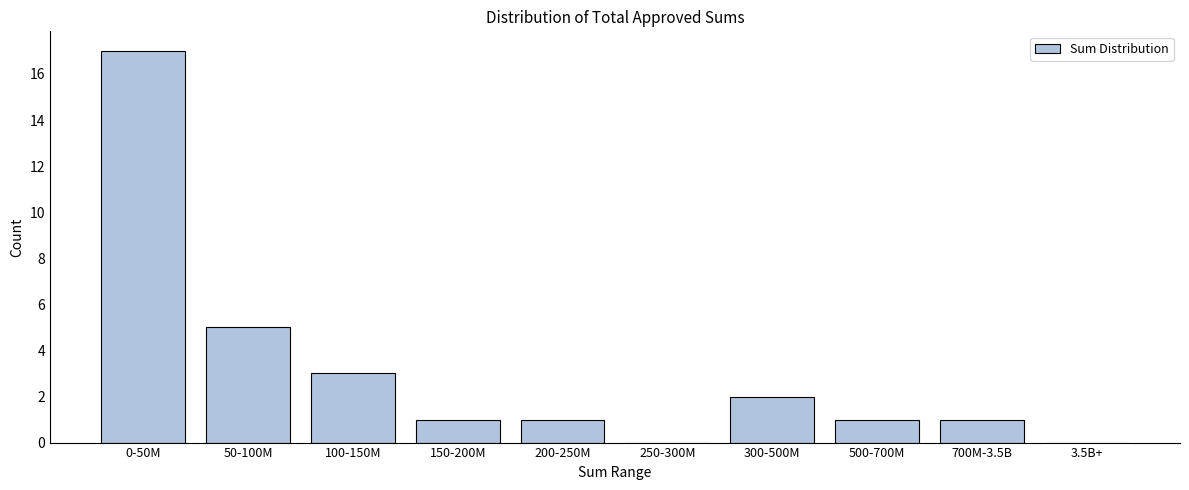

Reading right to left, transcribe all the data shown in this chart.

3.5B+=0	700M-3.5B=1	500-700M=1	300-500M=2	250-300M=0	200-250M=1	150-200M=1	100-150M=3	50-100M=5	0-50M=17